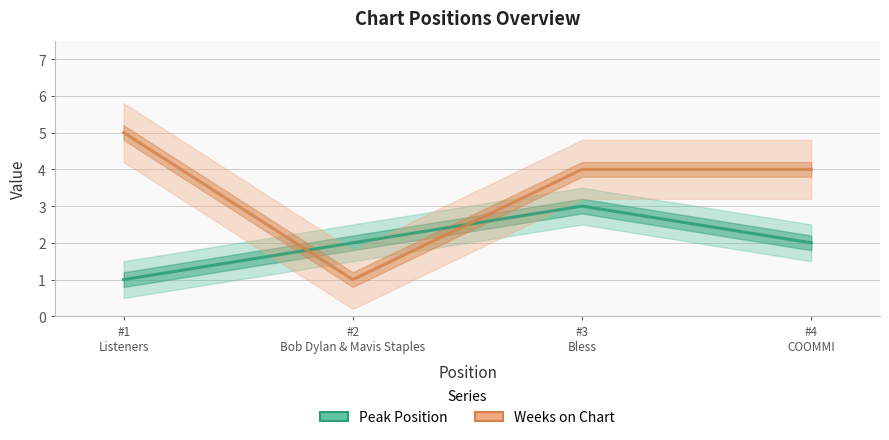

What is the sum of all Weeks on Chart values?

14